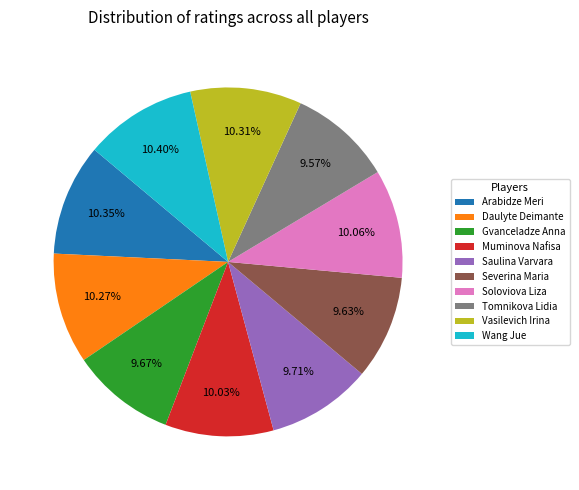

How much of the chart is everything except Soloviova Liza?

89.9%